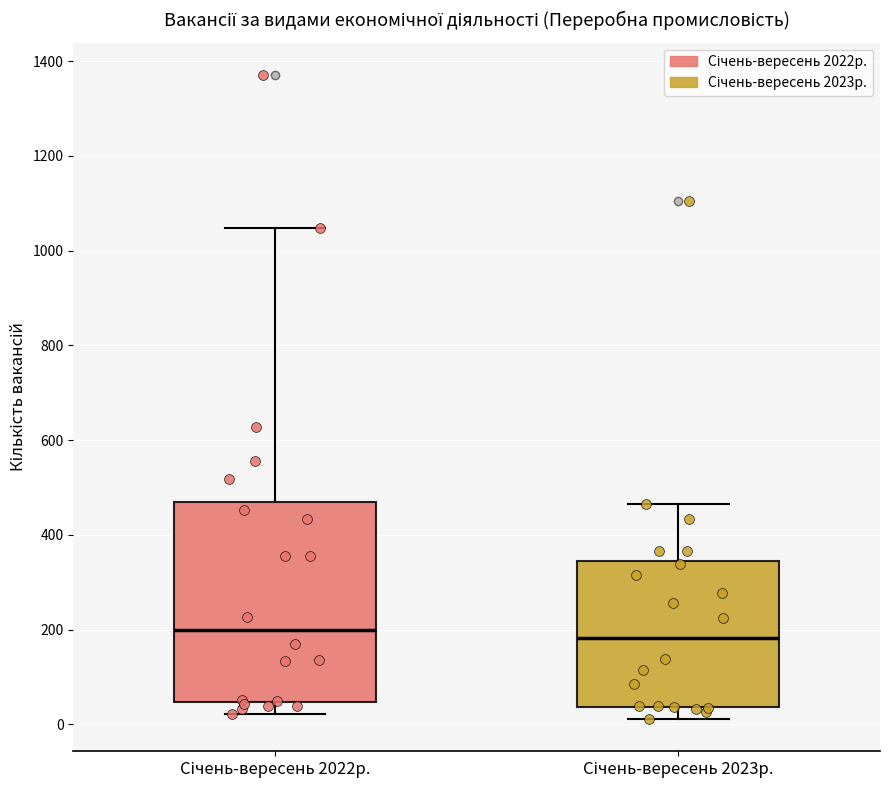

Which box is the tallest, from its lower edge to its upper edge?

Січень-вересень 2022р.